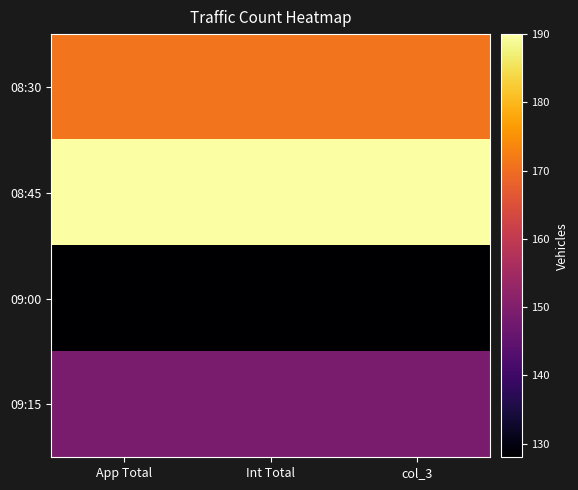

At which category is the sum across all series the highest?

App Total